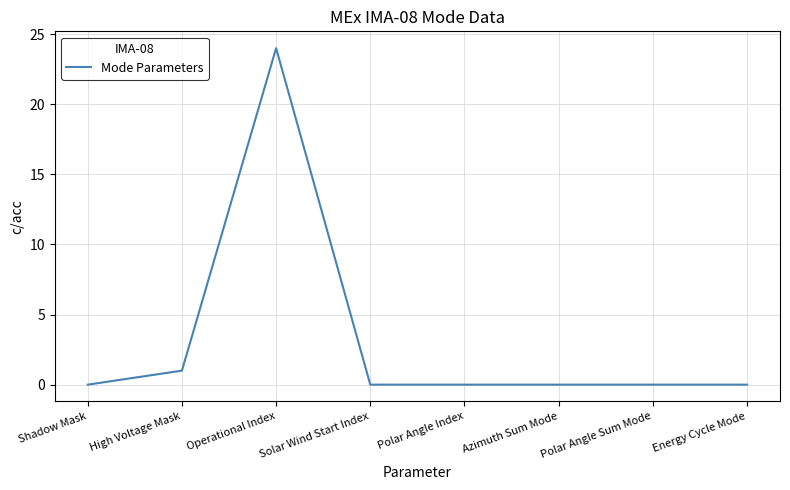

What is the maximum value shown in the chart?

24